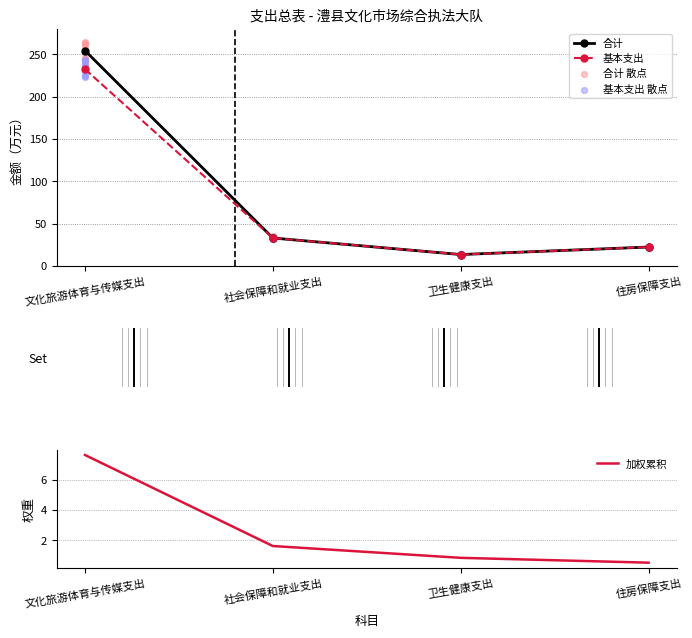

Which series has the largest total across all categories?

合计